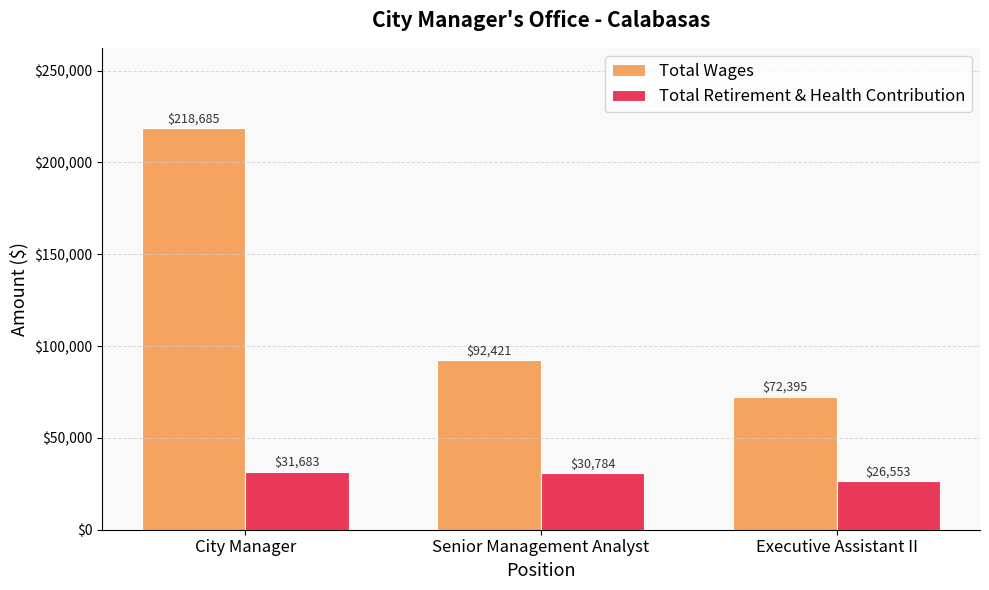

Is it true that Total Retirement & Health Contribution equals 14896 at City Manager?

False